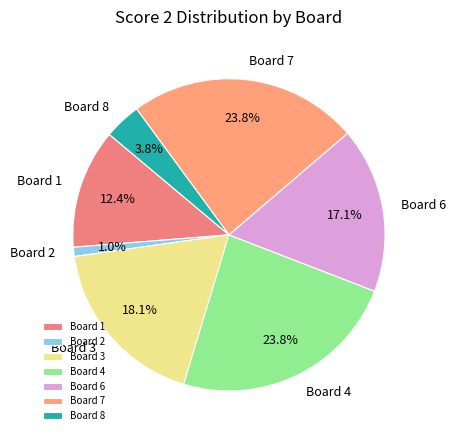

Approximately how many times larger is the value at Board 7 compared to Board 6?

1.4